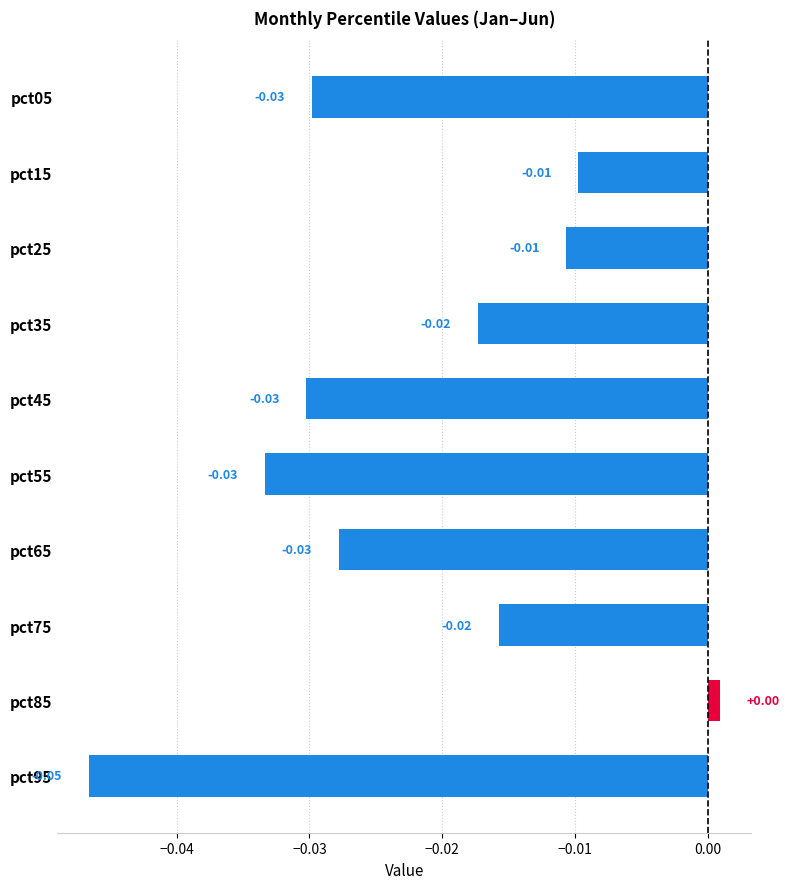

Which has a higher value, pct95 or pct25?

pct25